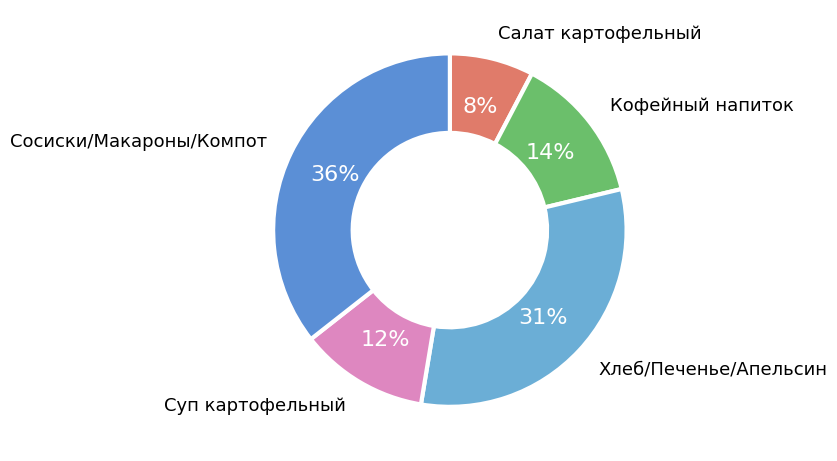

How many slices are in this pie chart?

5